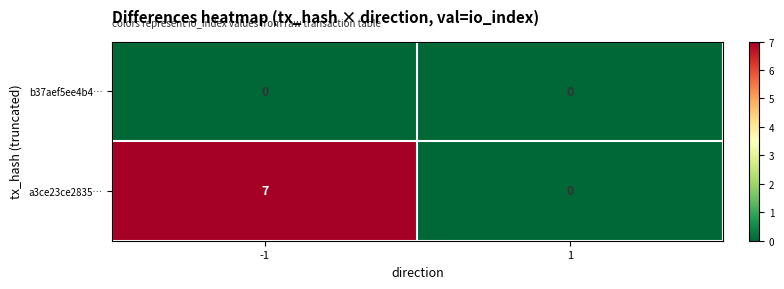

Which series has the largest range (max minus min)?

a3ce23ce2835…